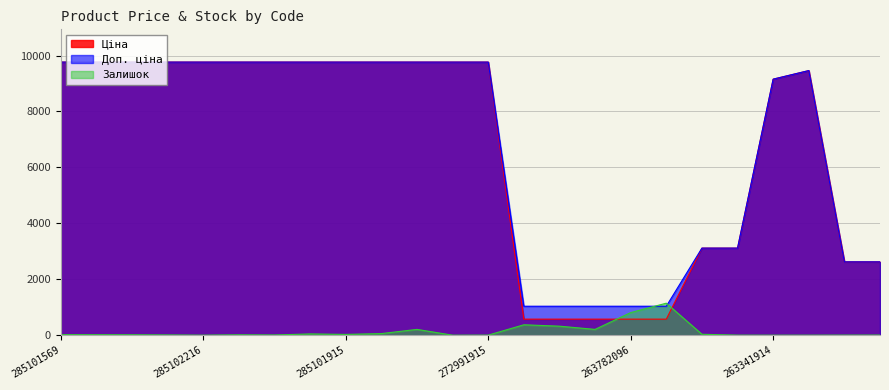

At which label is Залишок closest to 572?

263782102